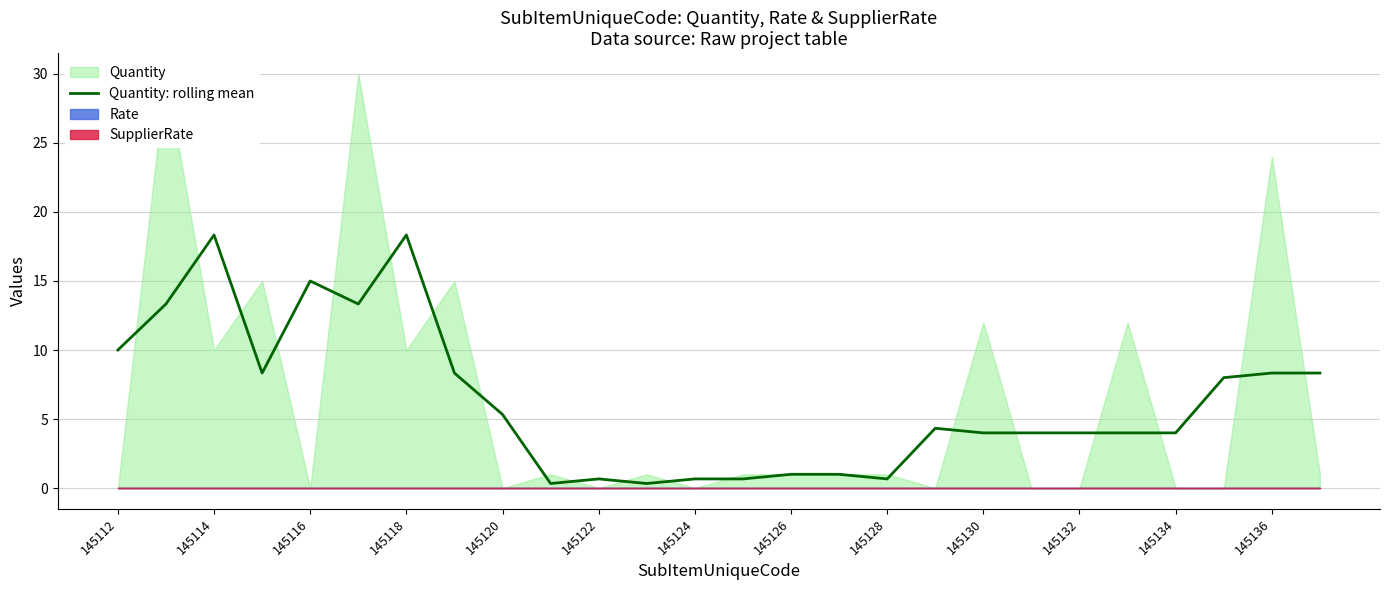

The Quantity: rolling mean series shows 1.0 at 145126. True or false?

True